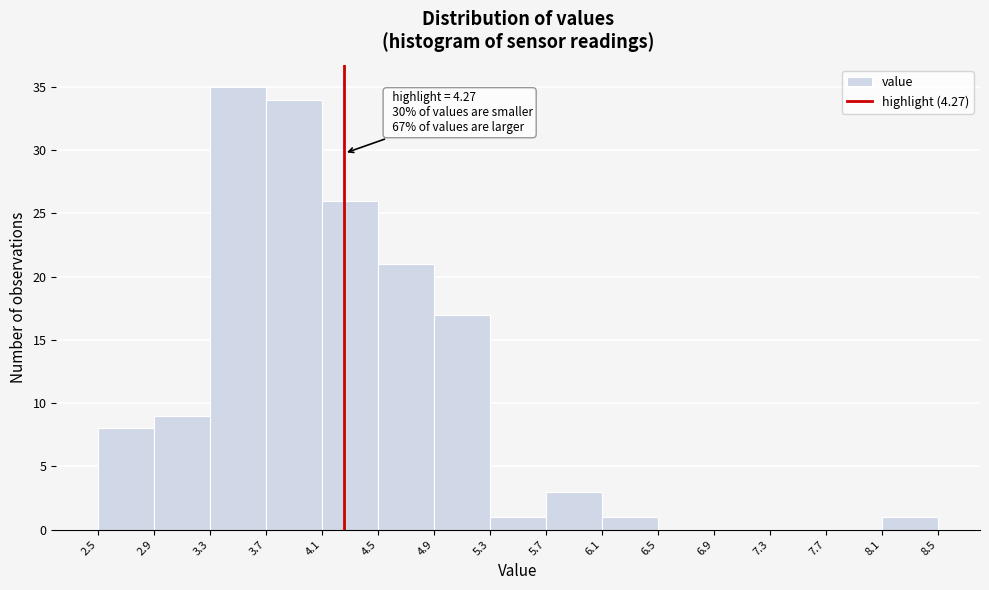

Over which range of the x-axis is the bar tallest?

3.3 to 3.7